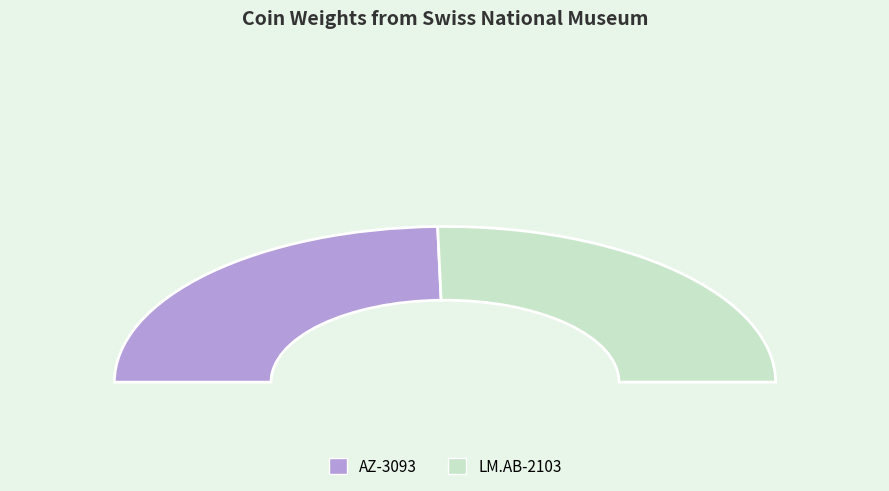

What percentage is NOT represented by AZ-3093?

50.7%